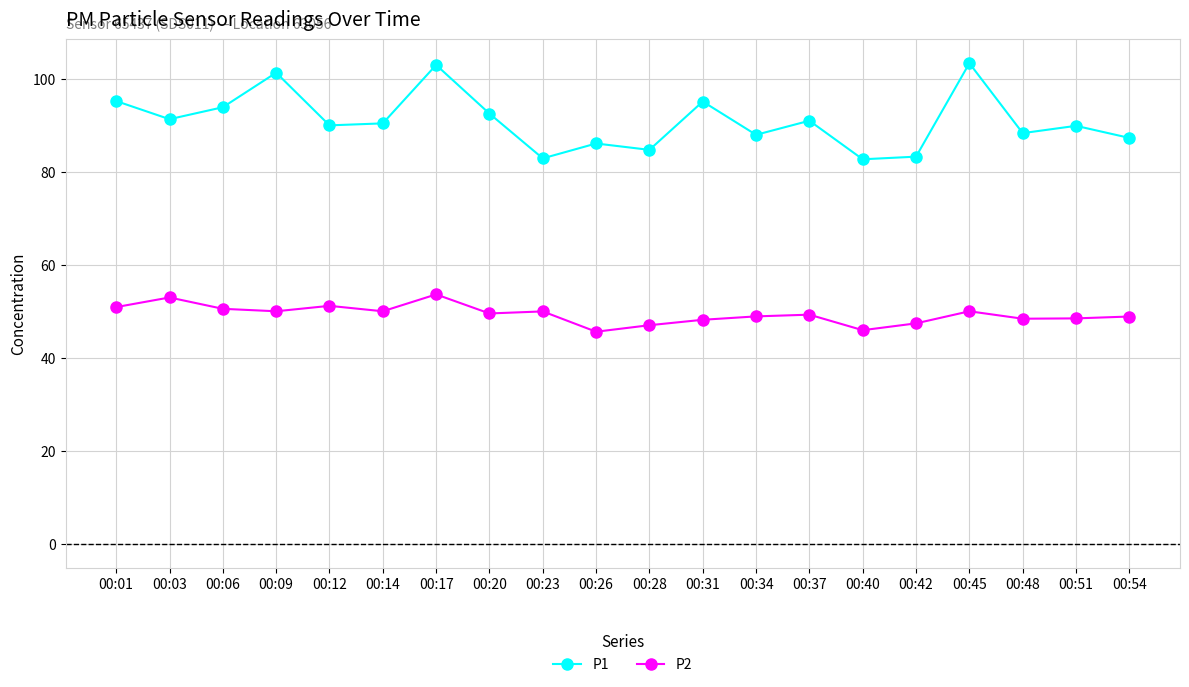

Is it true that P1 equals 151.7 at 00:09?

False